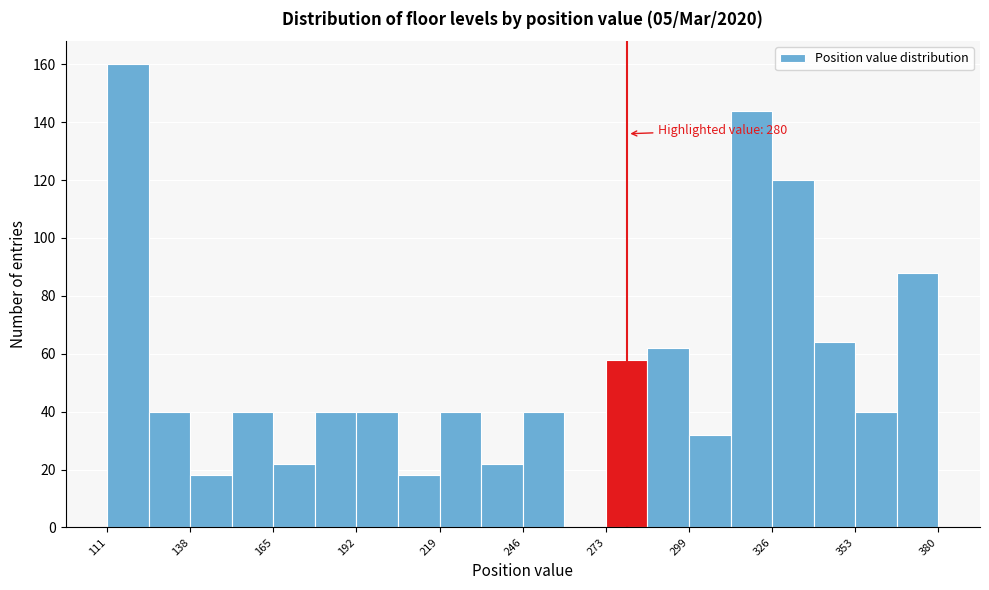

Read against the x-axis, roughly where is the centre of the tallest bar?

120